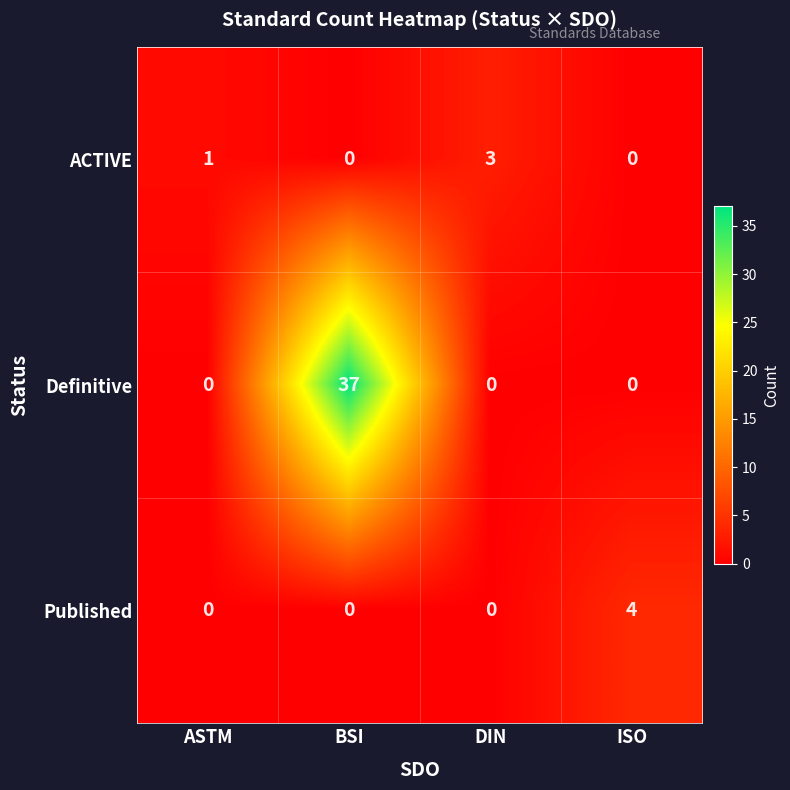

How many Definitive values are between 0 and 37?

4